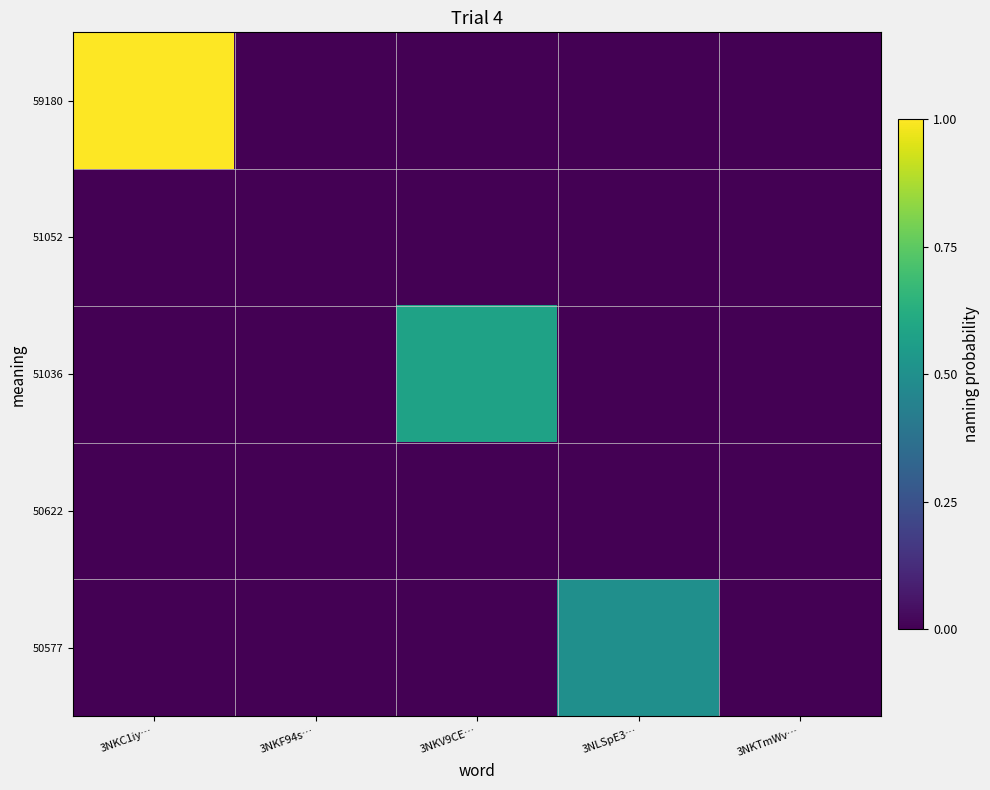

At how many categories does at least one series exceed 0?

4